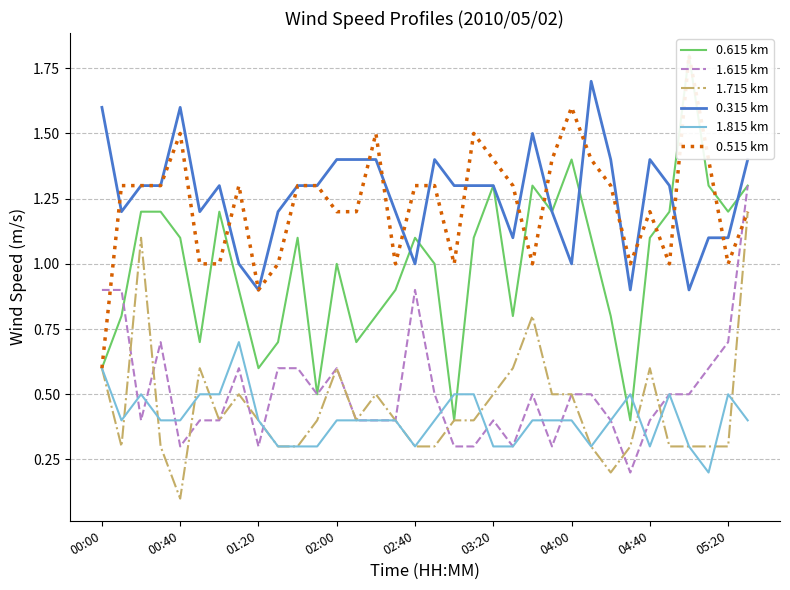

The 0.315 km series shows 1.2 at 01:20. True or false?

False